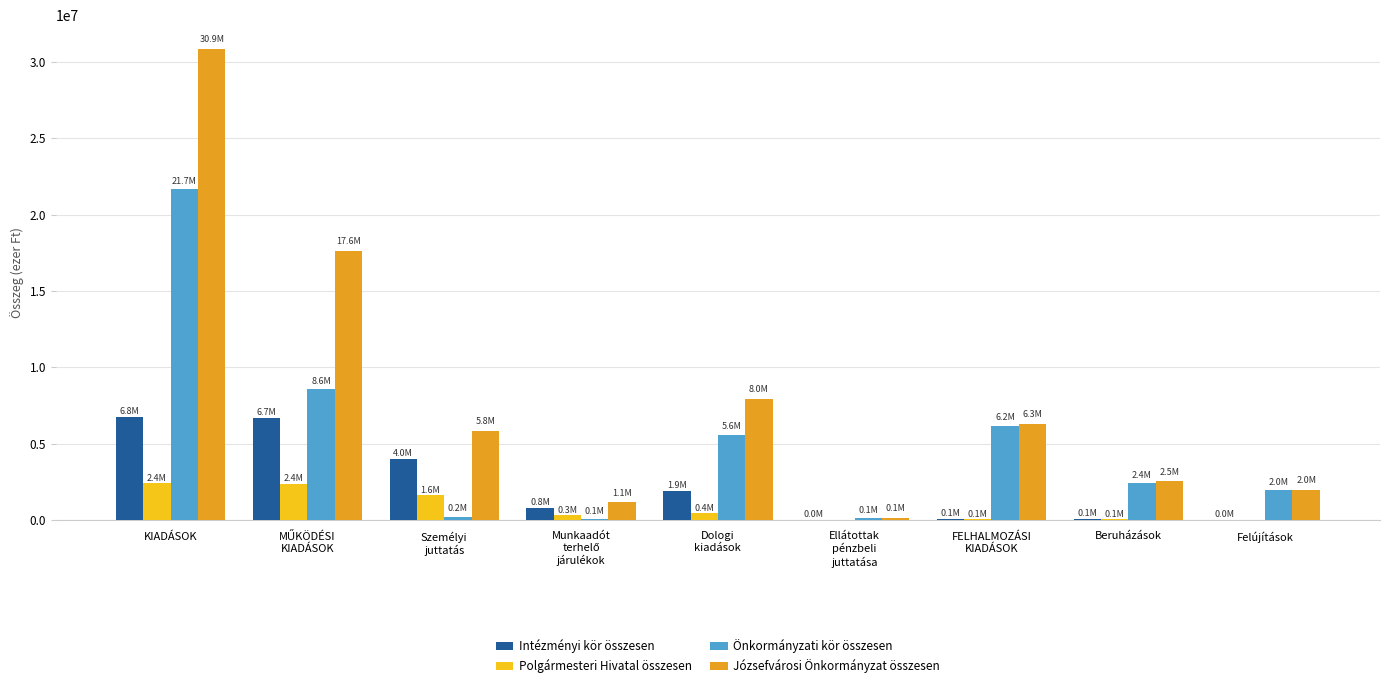

Which series has the largest total across all categories?

Józsefvárosi Önkormányzat összesen